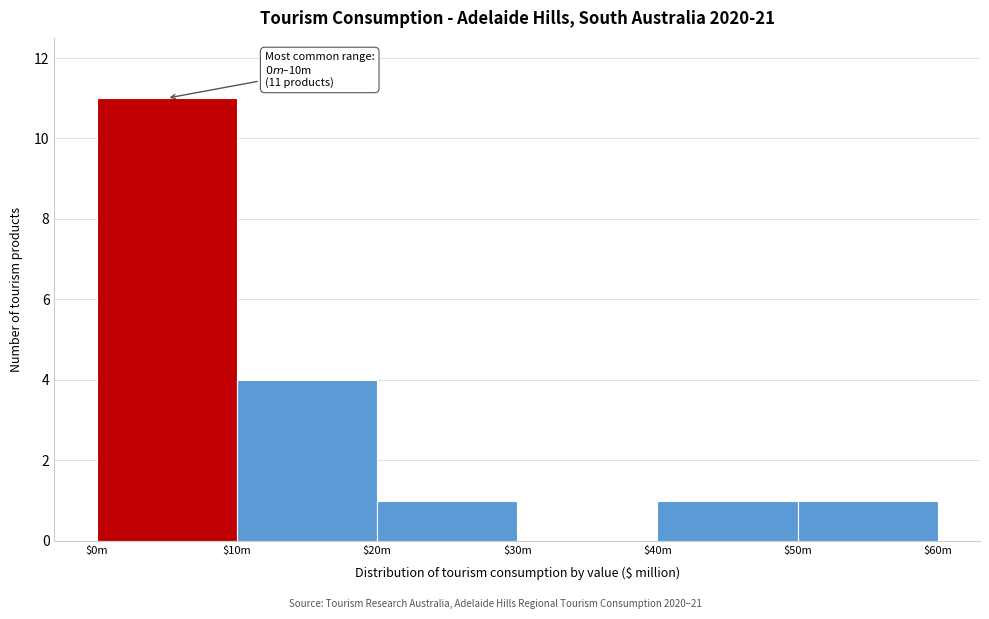

The chart shows a value of 1 at $50m. True or false?

True